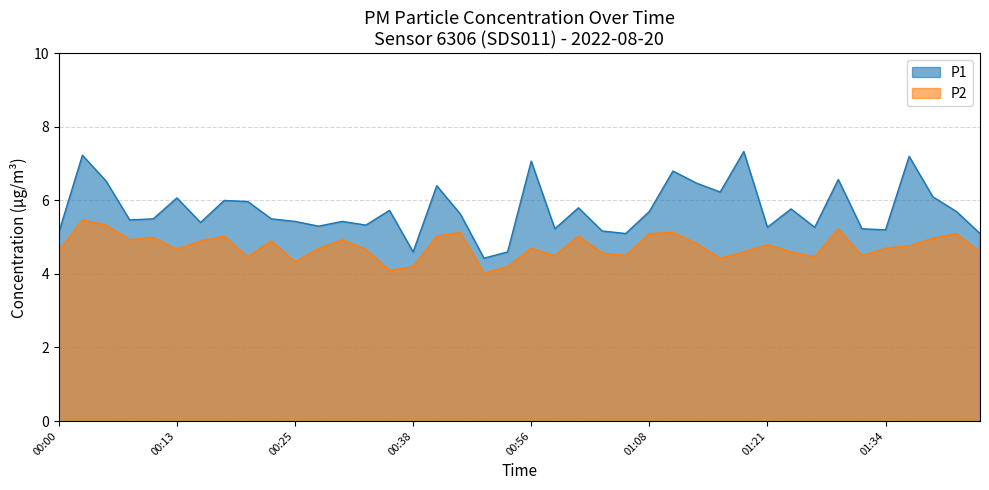

Reading left to right, transcribe all the data shown in this chart.

P1: 00:00=5.1	00:03=7.2	00:05=6.5	00:08=5.5	00:10=5.5	00:13=6.1	00:15=5.4	00:18=6.0	00:20=6.0	00:23=5.5	00:25=5.4	00:28=5.3	00:30=5.4	00:33=5.3	00:35=5.7	00:38=4.6	00:40=6.4	00:46=5.6	00:48=4.4	00:53=4.6	00:56=7.1	00:58=5.2	01:01=5.8	01:03=5.2	01:05=5.1	01:08=5.7	01:10=6.8	01:13=6.5	01:16=6.2	01:18=7.3	01:21=5.3	01:23=5.8	01:26=5.3	01:29=6.6	01:31=5.2	01:34=5.2	01:36=7.2	01:39=6.1	01:44=5.7	01:46=5.1
P2: 00:00=4.6	00:03=5.5	00:05=5.3	00:08=4.9	00:10=5.0	00:13=4.7	00:15=4.9	00:18=5.0	00:20=4.5	00:23=4.9	00:25=4.3	00:28=4.7	00:30=4.9	00:33=4.7	00:35=4.1	00:38=4.2	00:40=5.0	00:46=5.1	00:48=4.0	00:53=4.2	00:56=4.7	00:58=4.5	01:01=5.0	01:03=4.6	01:05=4.5	01:08=5.1	01:10=5.1	01:13=4.8	01:16=4.4	01:18=4.6	01:21=4.8	01:23=4.6	01:26=4.5	01:29=5.2	01:31=4.5	01:34=4.7	01:36=4.8	01:39=5.0	01:44=5.1	01:46=4.6